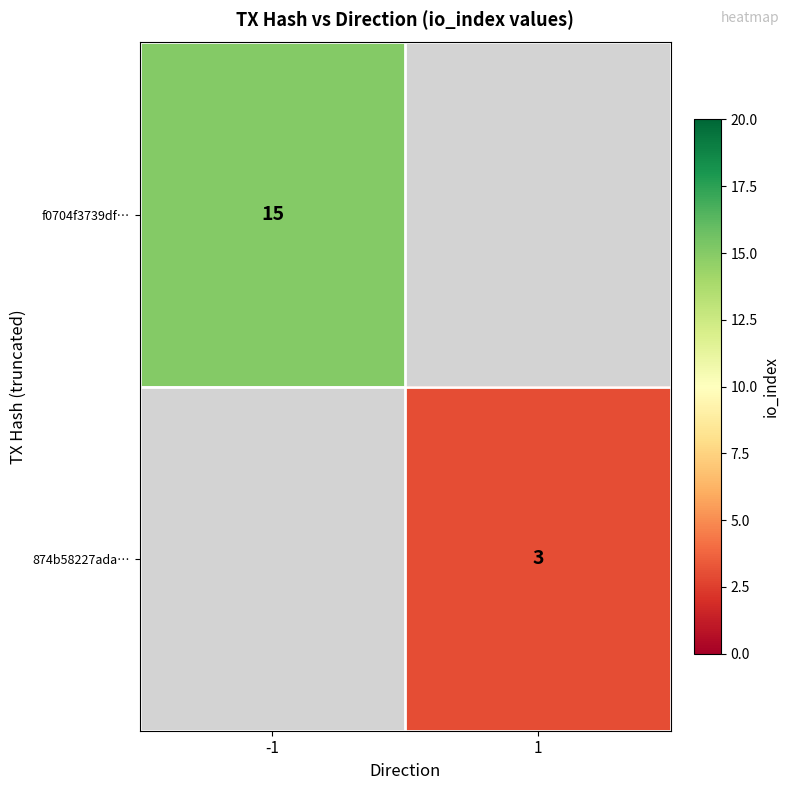

The 874b58227ada… series shows 3 at 1. True or false?

True